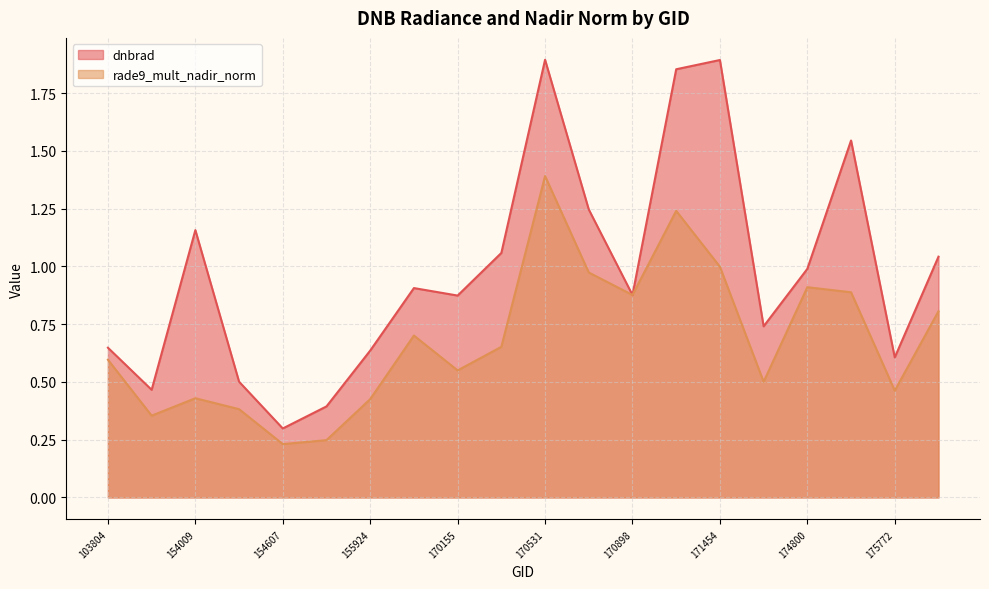

Read the rade9_mult_nadir_norm value at 154607.

0.2